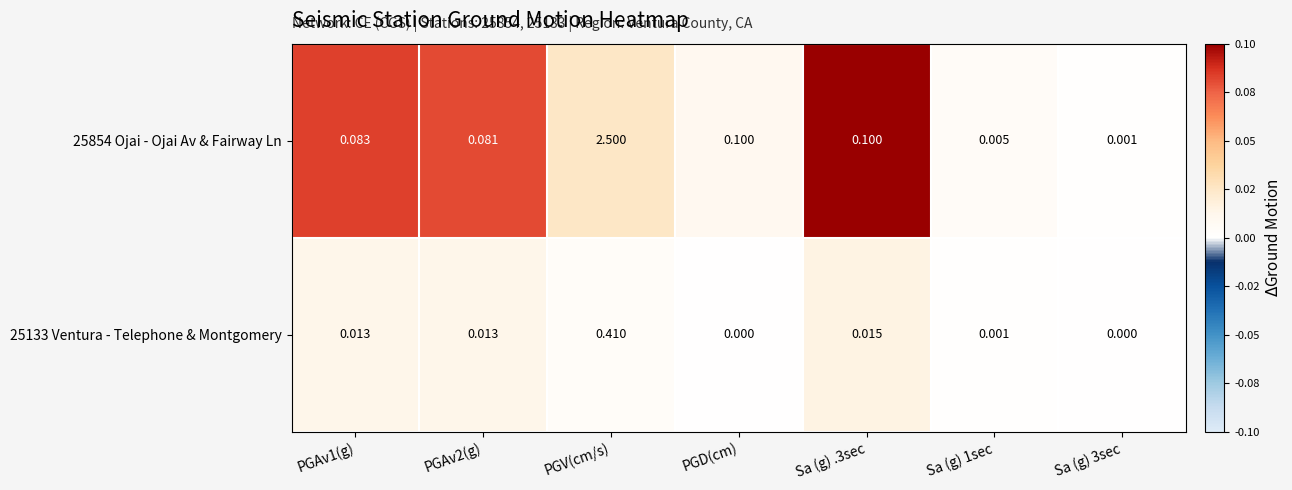

At which category does the chart reach its peak across all series?

PGV(cm/s)